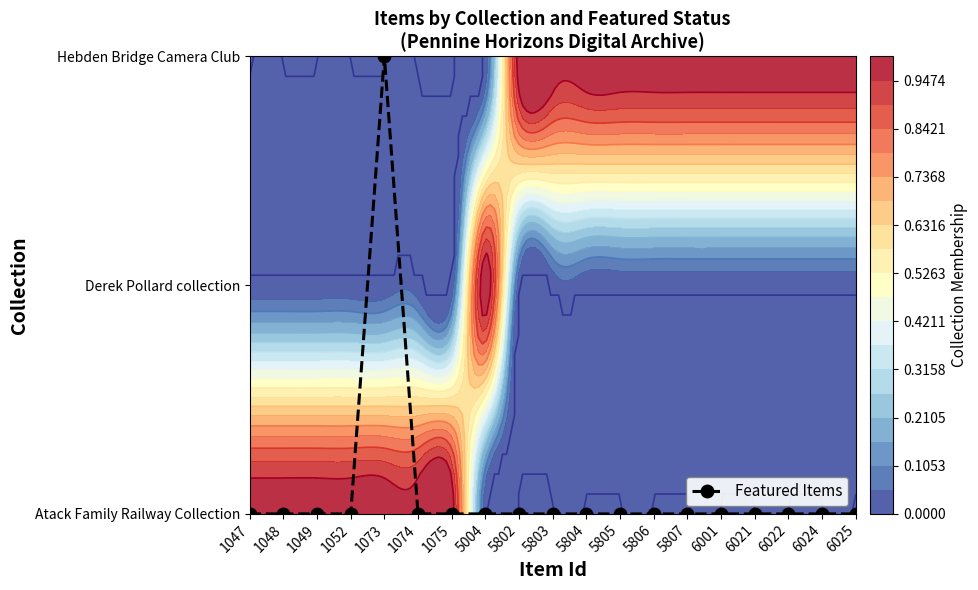

Rank the categories by value from lowest to highest.

1047, 1048, 1049, 1052, 1074, 1075, 5004, 5802, 5803, 5804, 5805, 5806, 5807, 6001, 6021, 6022, 6024, 6025, 1073